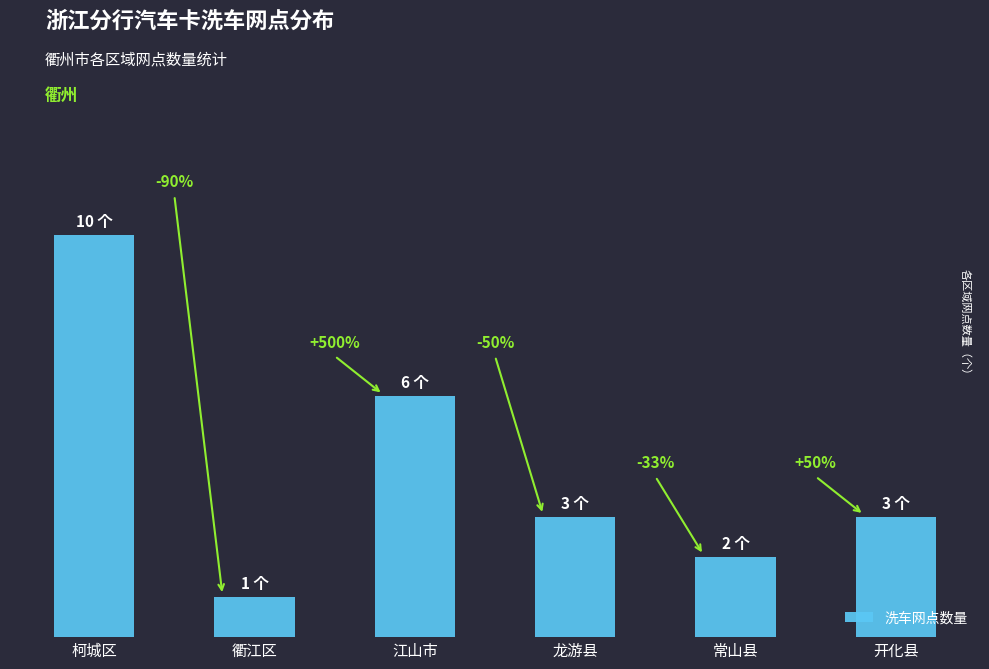

What is the difference between the maximum and second lowest values?

8